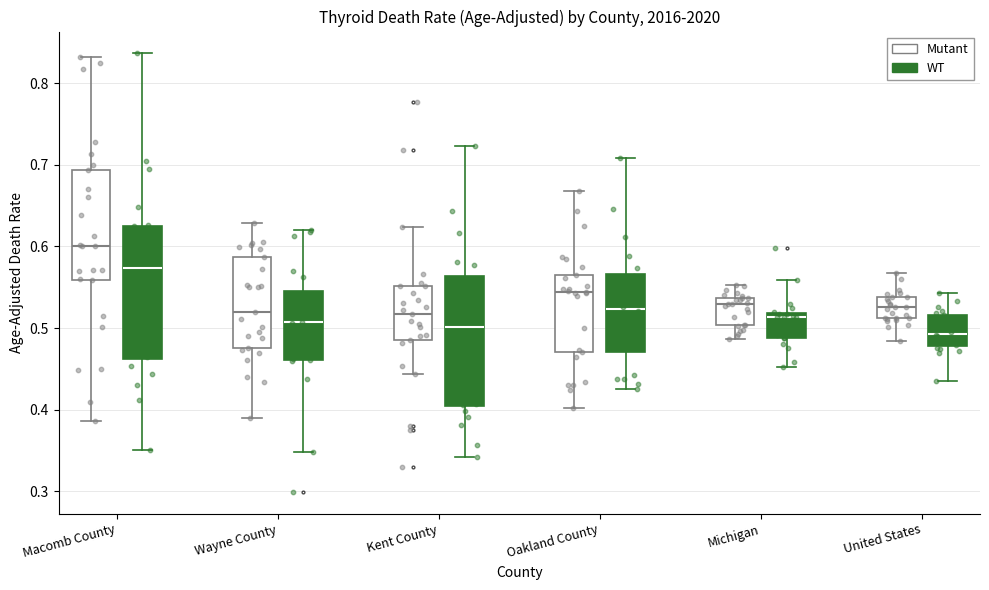

Which box has the highest median line?

Macomb County (Mutant)